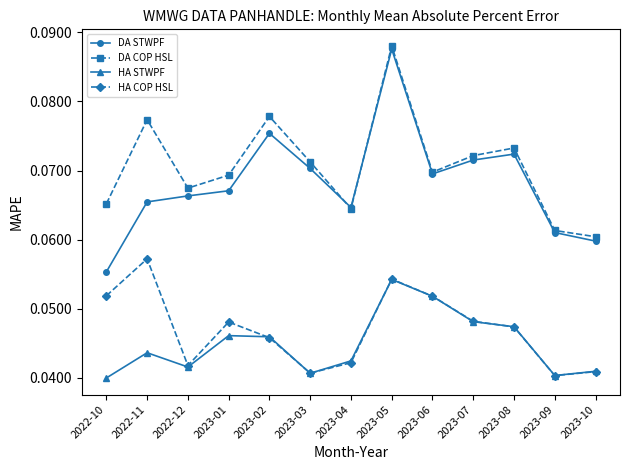

Rank the series at 2022-10 from lowest to highest value.

HA STWPF, HA COP HSL, DA STWPF, DA COP HSL